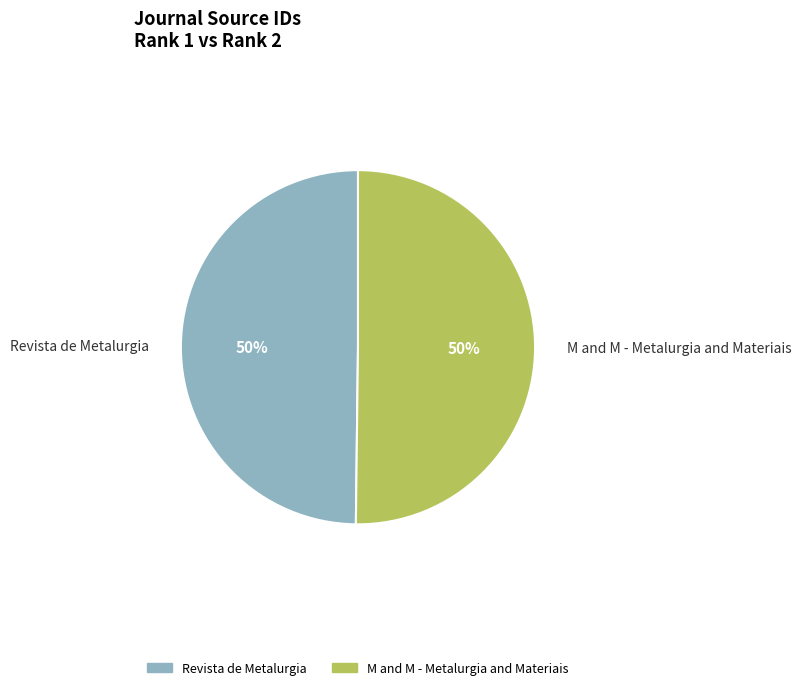

To the nearest percent, what is the average slice percentage?

50%